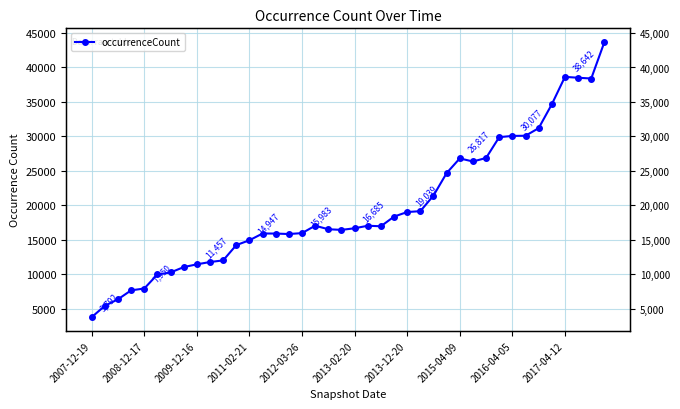

What is the smallest value displayed?

3792